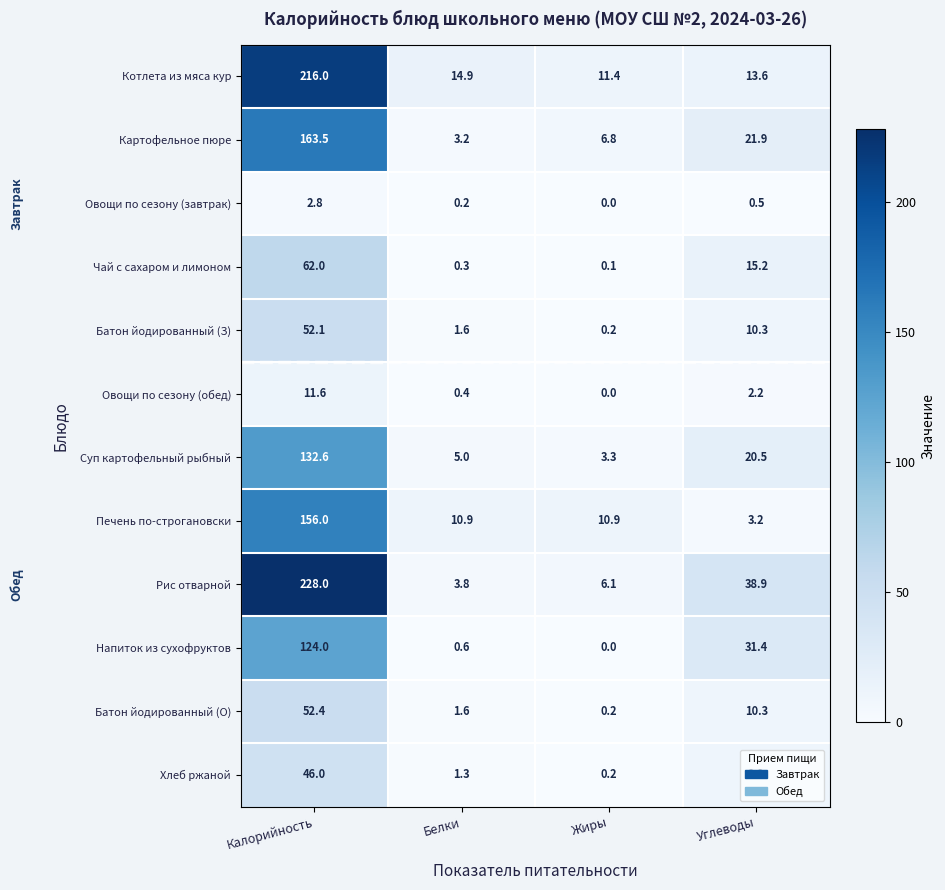

Between Калорийность and Жиры, which series saw the biggest shift?

Рис отварной